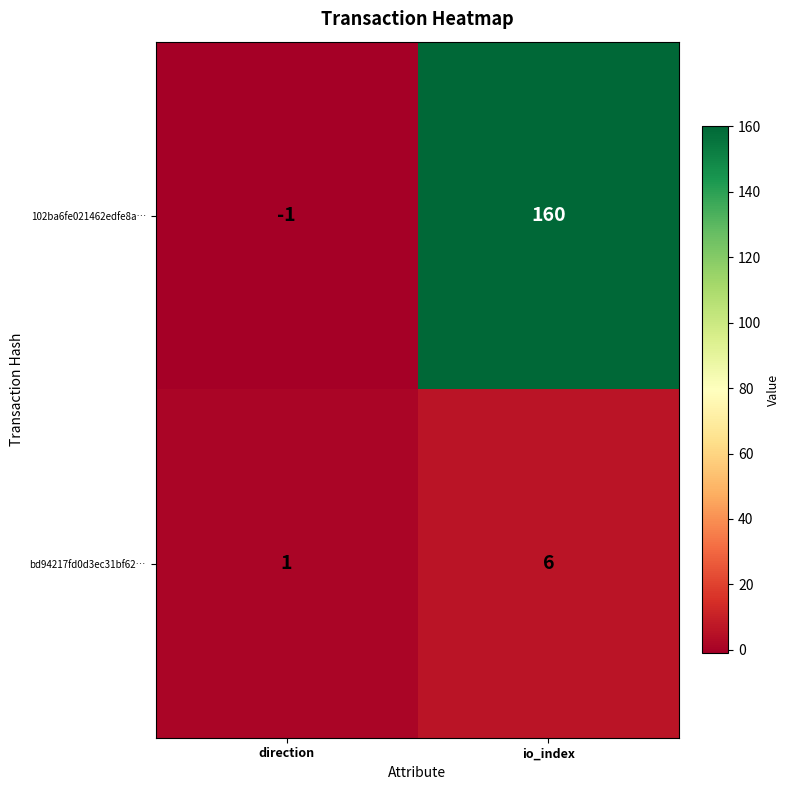

Which category has the highest value in the 102ba6fe021462edfe8a… series?

io_index